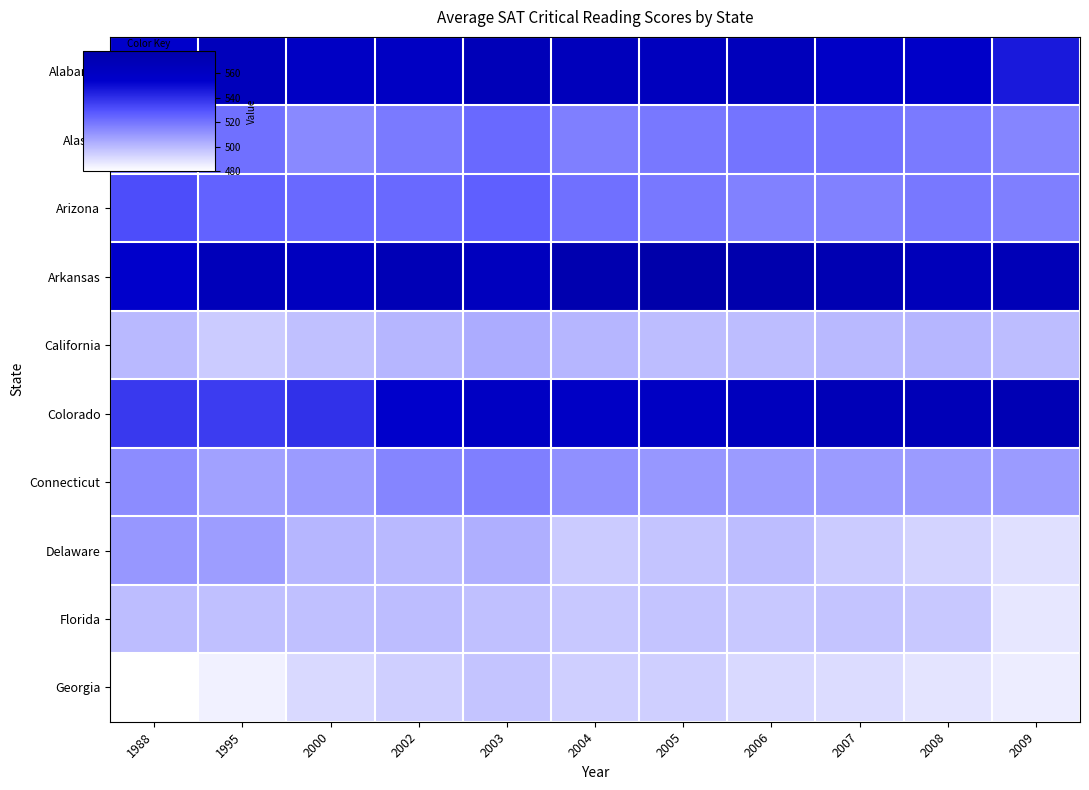

Reading left to right, list all the values displayed in this chart.

Alabama: 1988=554	1995=565	2000=559	2002=560	2003=567	2004=565	2005=563	2006=565	2007=557	2008=556	2009=546
Alaska: 1988=518	1995=521	2000=514	2002=518	2003=523	2004=517	2005=519	2006=520	2007=520	2008=518	2009=515
Arizona: 1988=531	1995=525	2000=523	2002=523	2003=526	2004=521	2005=519	2006=516	2007=516	2008=519	2009=517
Arkansas: 1988=554	1995=566	2000=562	2002=569	2003=563	2004=574	2005=578	2006=575	2007=572	2008=566	2009=568
California: 1988=500	1995=495	2000=498	2002=501	2003=504	2004=501	2005=499	2006=499	2007=500	2008=501	2009=499
Colorado: 1988=537	1995=536	2000=539	2002=554	2003=560	2004=558	2005=560	2006=564	2007=568	2008=568	2009=570
Connecticut: 1988=513	1995=507	2000=509	2002=515	2003=517	2004=512	2005=510	2006=509	2007=509	2008=509	2009=509
Delaware: 1988=510	1995=508	2000=501	2002=500	2003=503	2004=495	2005=497	2006=499	2007=495	2008=493	2009=489
Florida: 1988=499	1995=498	2000=498	2002=499	2003=498	2004=496	2005=497	2006=496	2007=497	2008=496	2009=487
Georgia: 1988=480	1995=484	2000=491	2002=494	2003=497	2004=494	2005=494	2006=491	2007=490	2008=488	2009=485